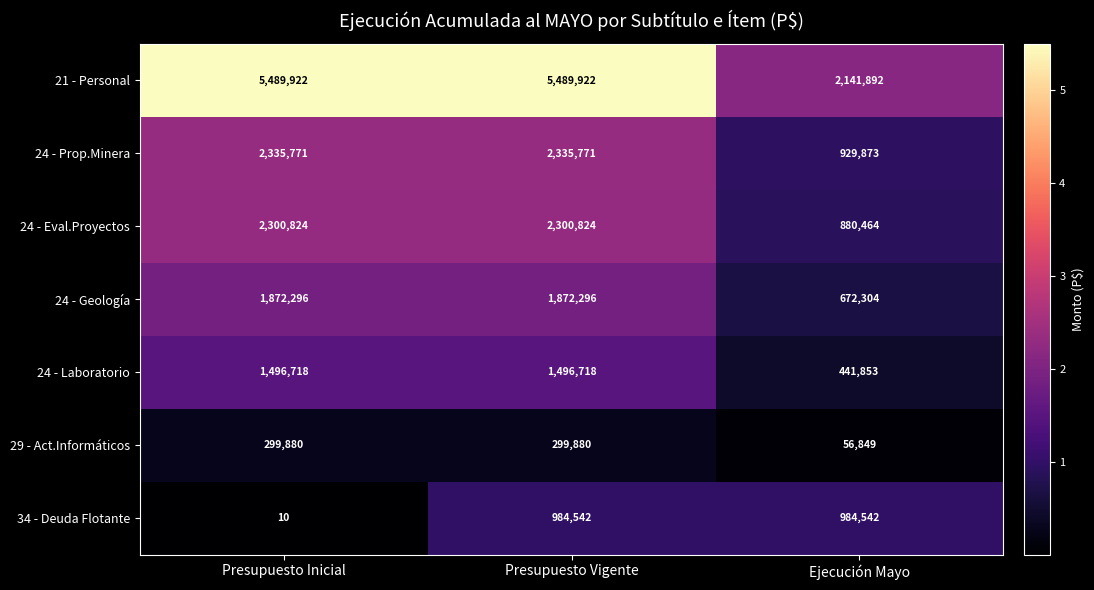

At Ejecución Mayo, list the series in order from smallest to largest.

29 - Act.Informáticos, 24 - Laboratorio, 24 - Geología, 24 - Eval.Proyectos, 24 - Prop.Minera, 34 - Deuda Flotante, 21 - Personal